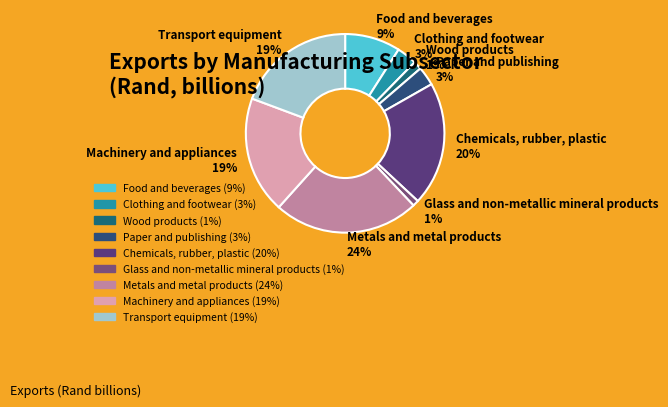

Is the sum of Paper and publishing 3% and Wood products 1% greater than half?

No